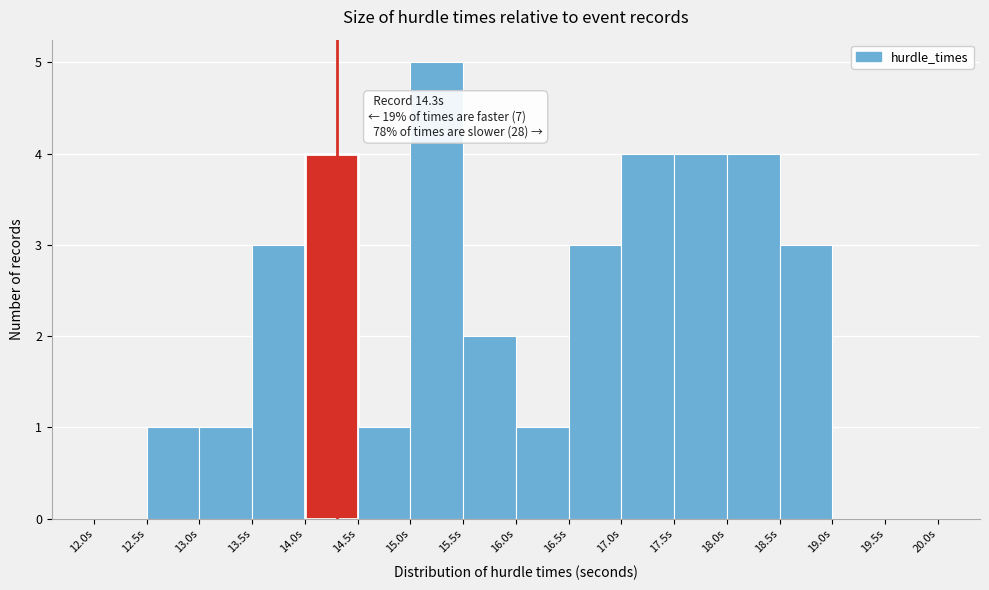

Which range on the x-axis has the tallest bar?

15.0 to 15.5